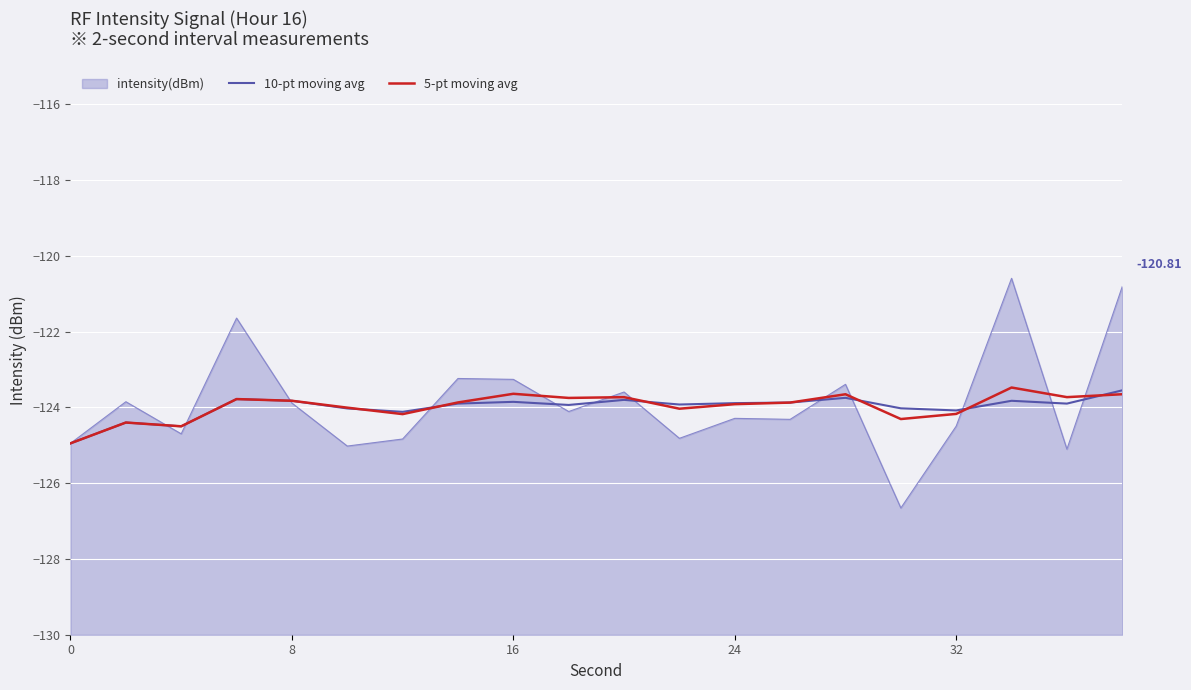

True or false: 10-pt moving avg has a value of -48.1 at 9.

False